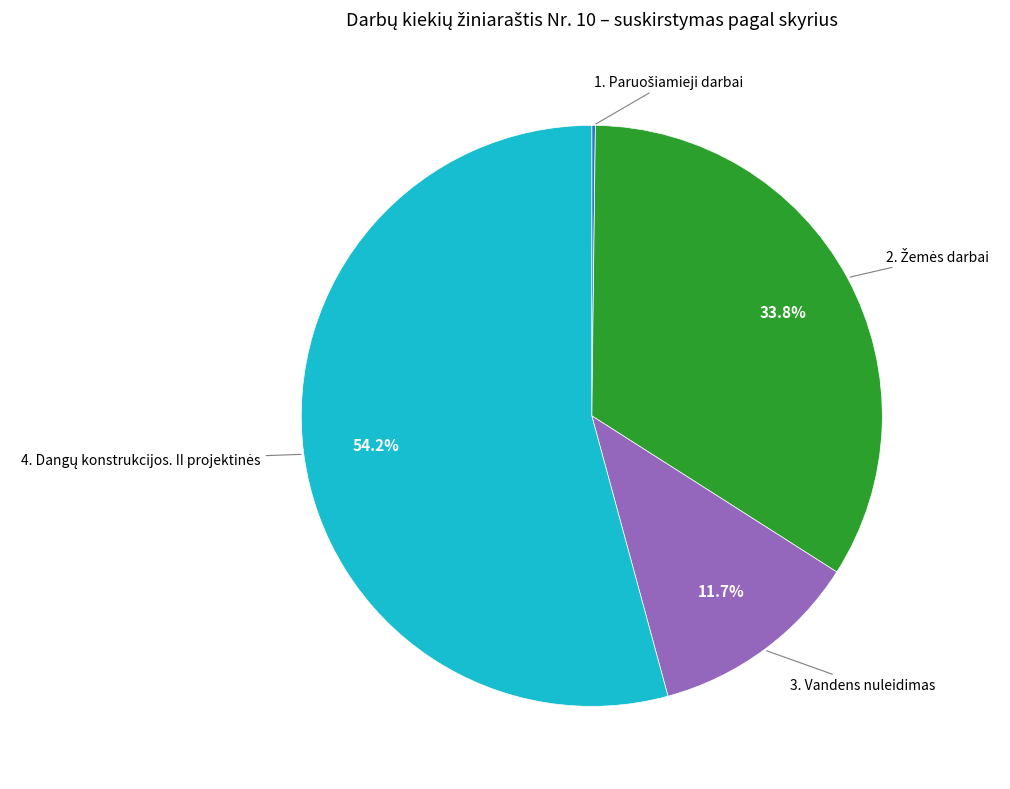

Does any single category account for the majority?

Yes